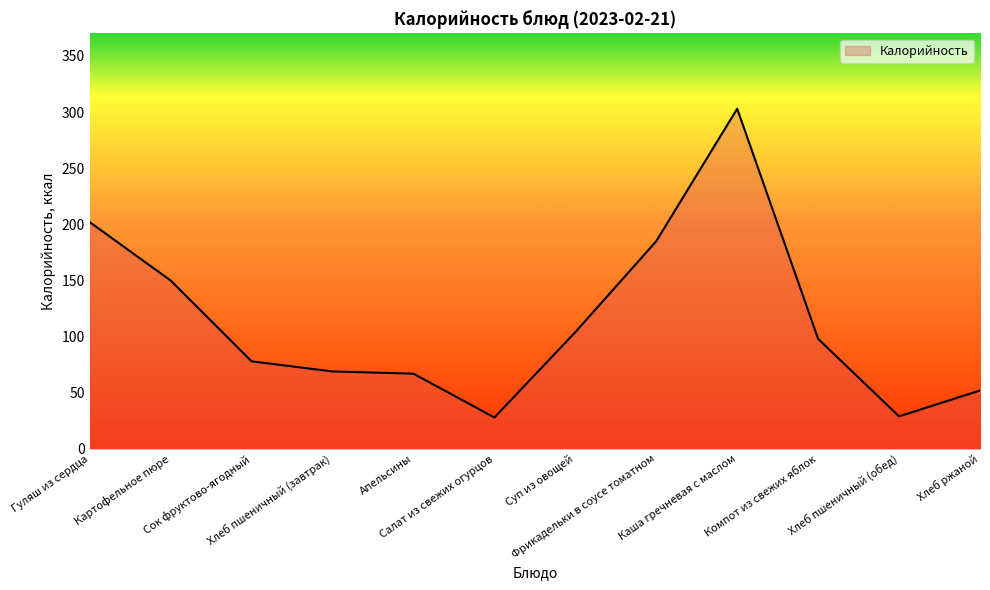

What is the difference between the maximum and minimum values?

275